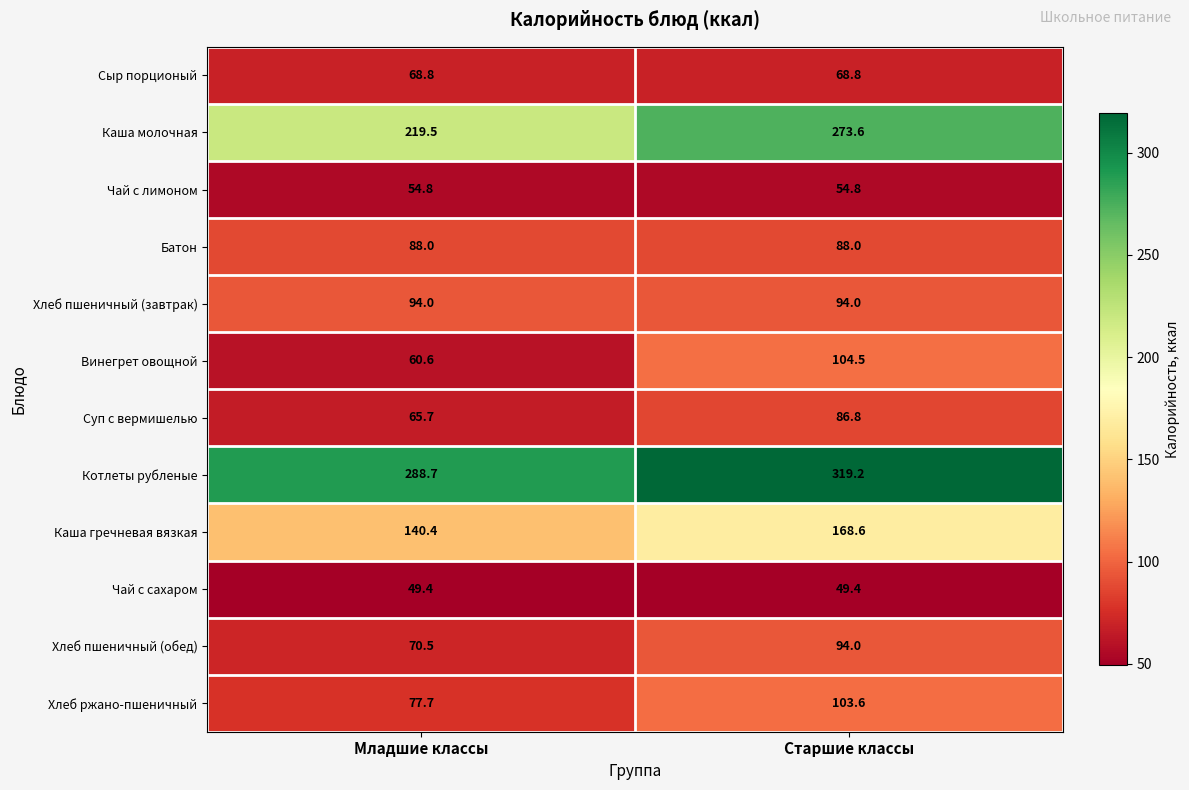

List the labels in order of Суп с вермишелью value, smallest first.

Младшие классы, Старшие классы